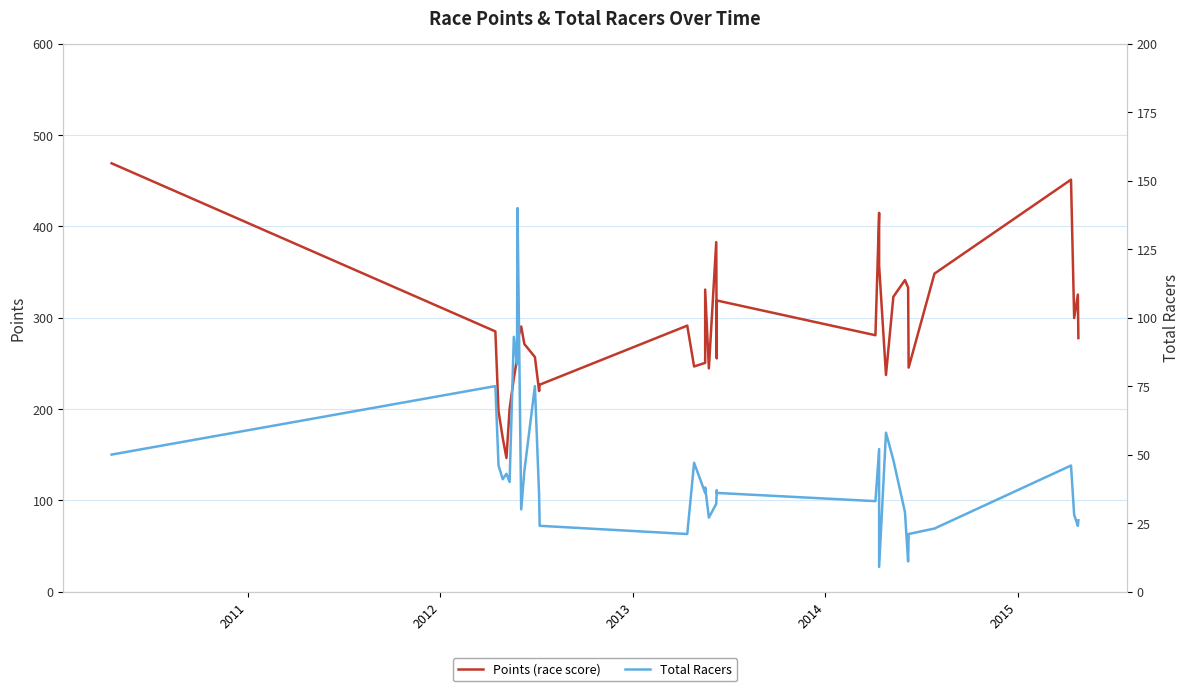

What is the lowest value of the Total Racers series?

9.0